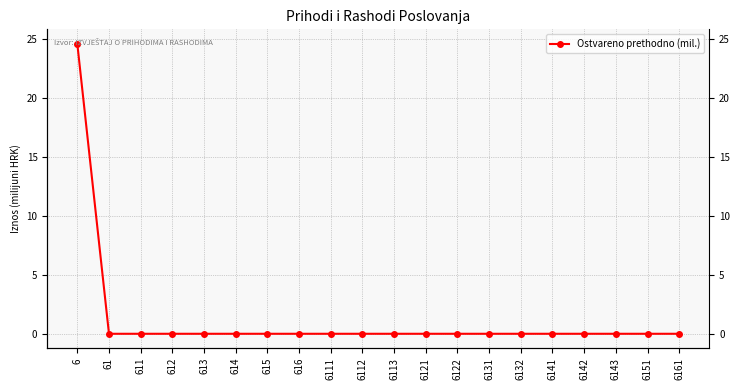

Which label corresponds to the smallest value in the chart?

61